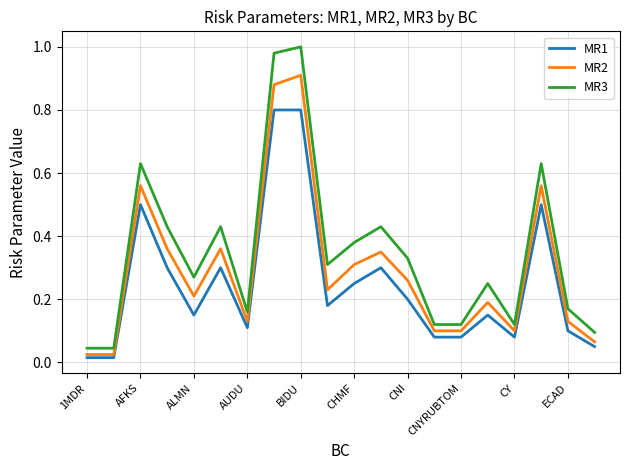

Which series has the largest total across all categories?

MR3